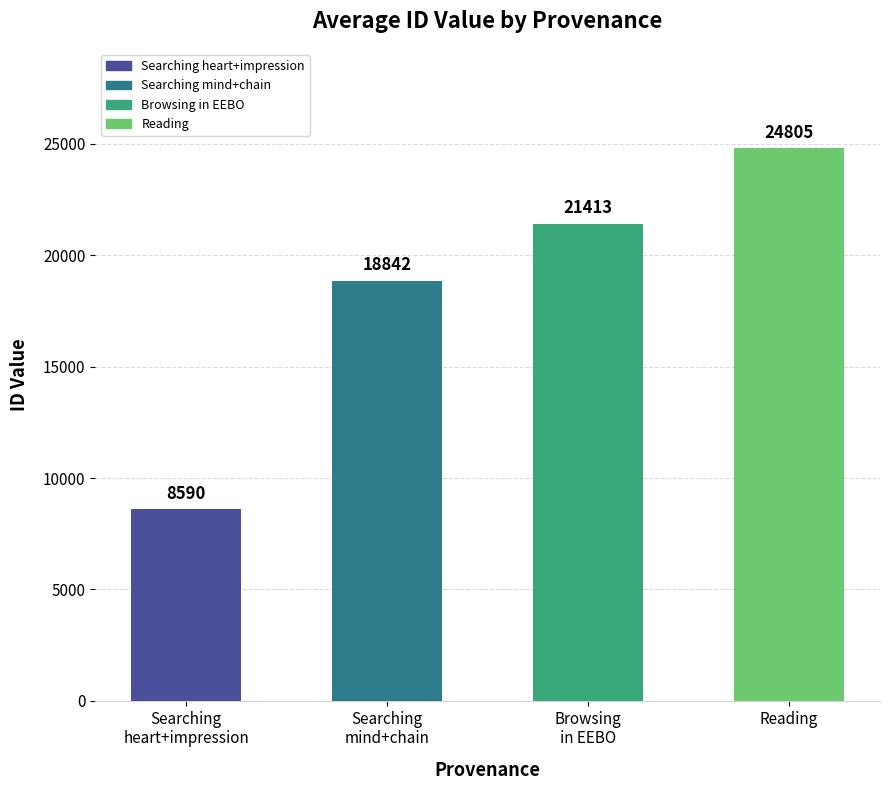

What is the difference between the maximum and minimum values?

16215